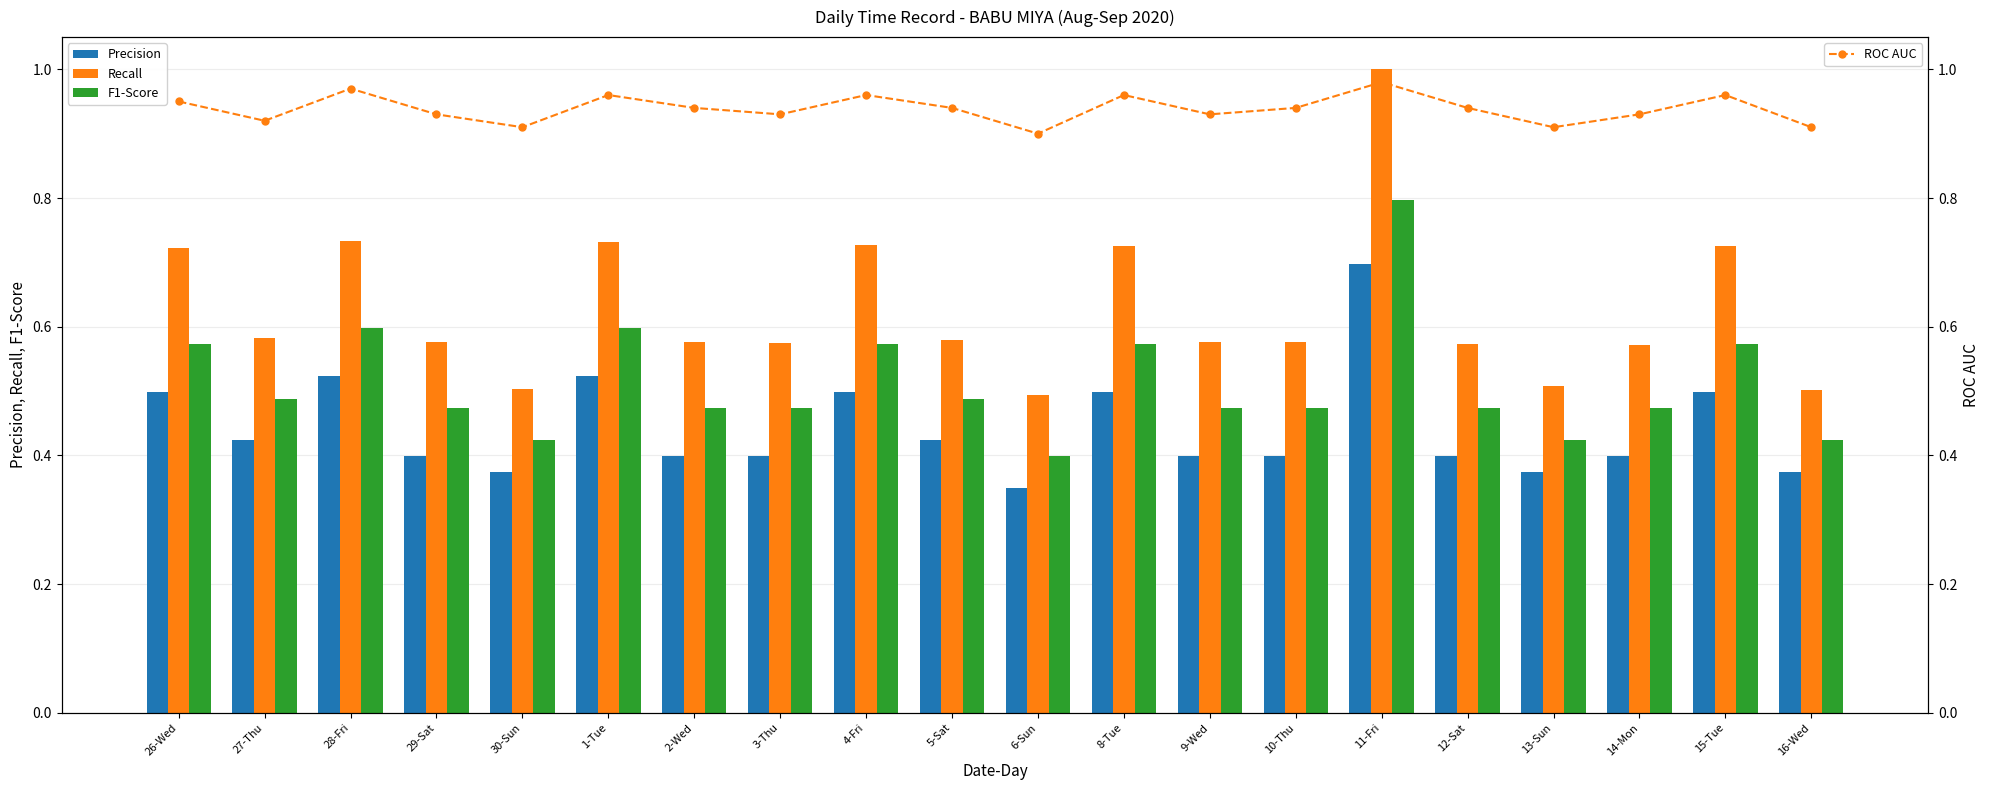

Is it true that Precision equals 0.1 at 5-Sat?

False